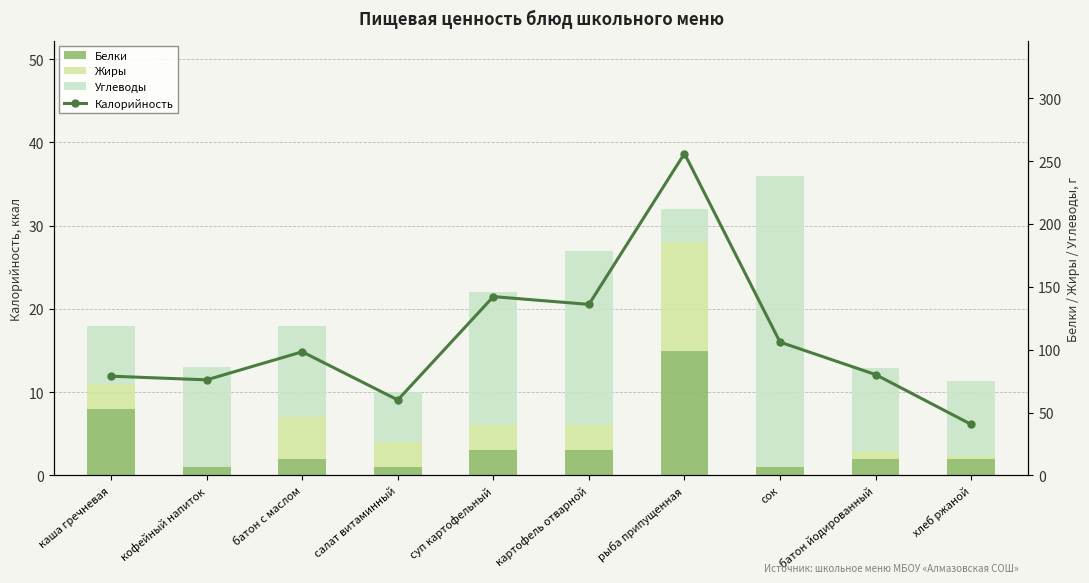

What is the difference between the maximum and second lowest values in the Белки series?

14.0